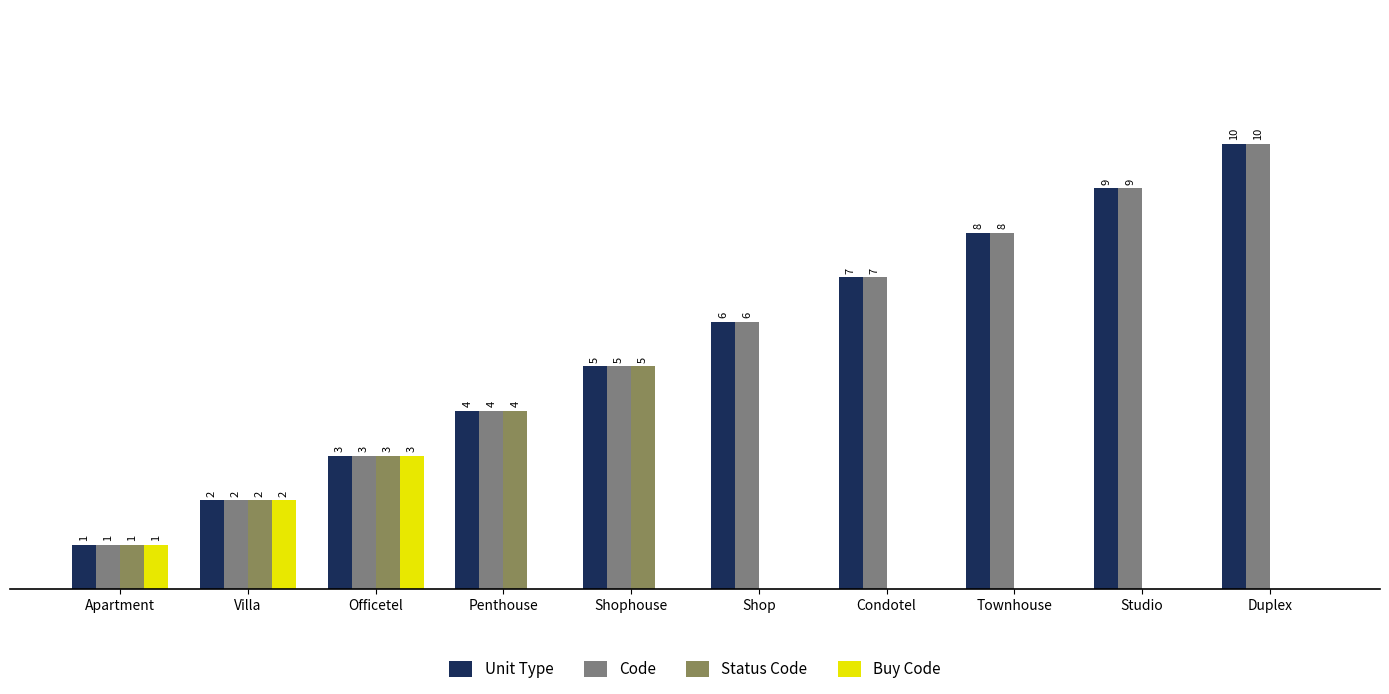

Between Penthouse and Condotel, which series saw the biggest shift?

Status Code